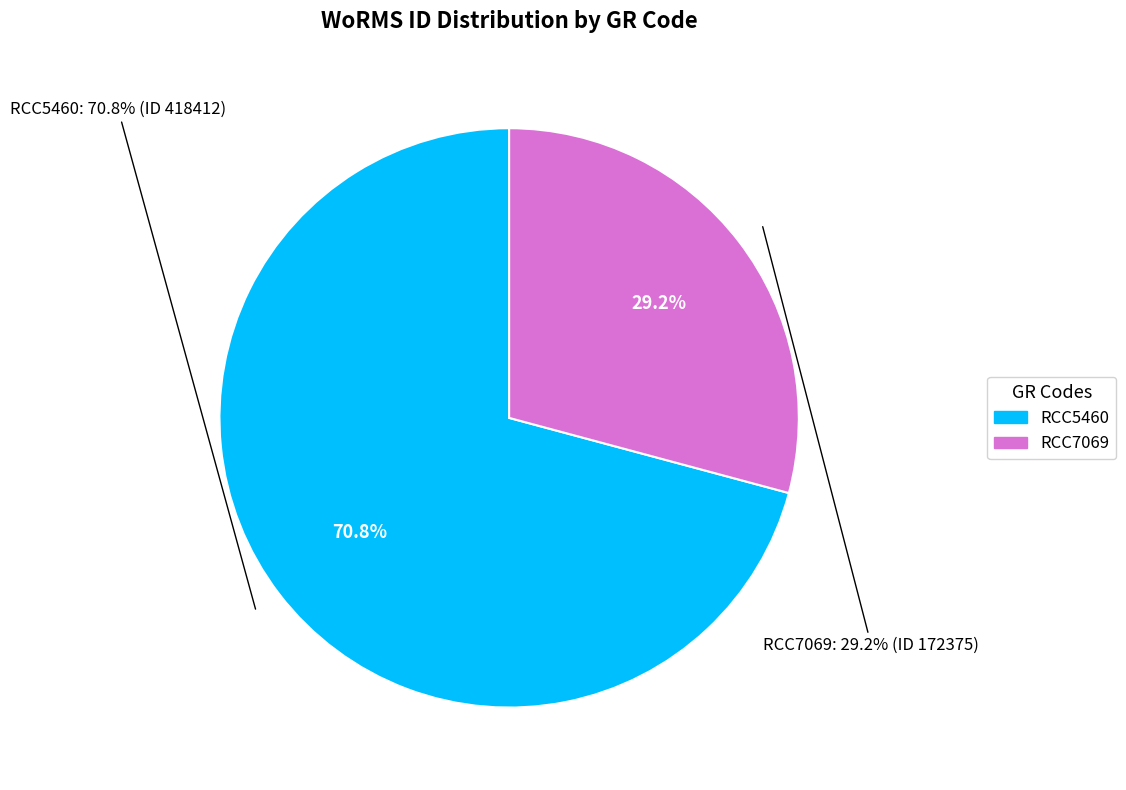

Is there any slice that represents more than half of the pie?

Yes